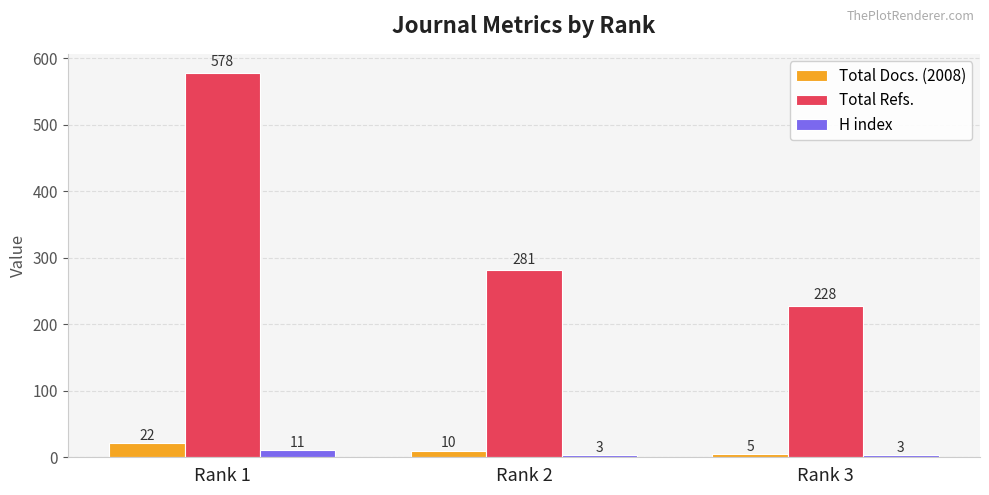

What is the spread (max minus min) of values at Rank 2?

278